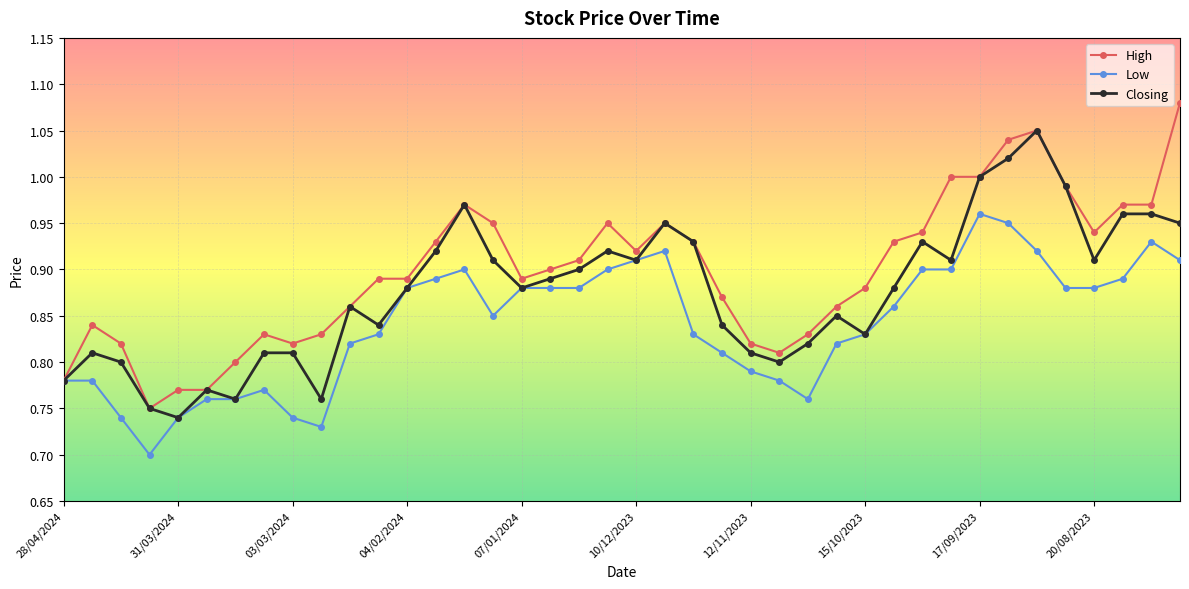

Rank the series by their average value, from highest to lowest.

High, Closing, Low